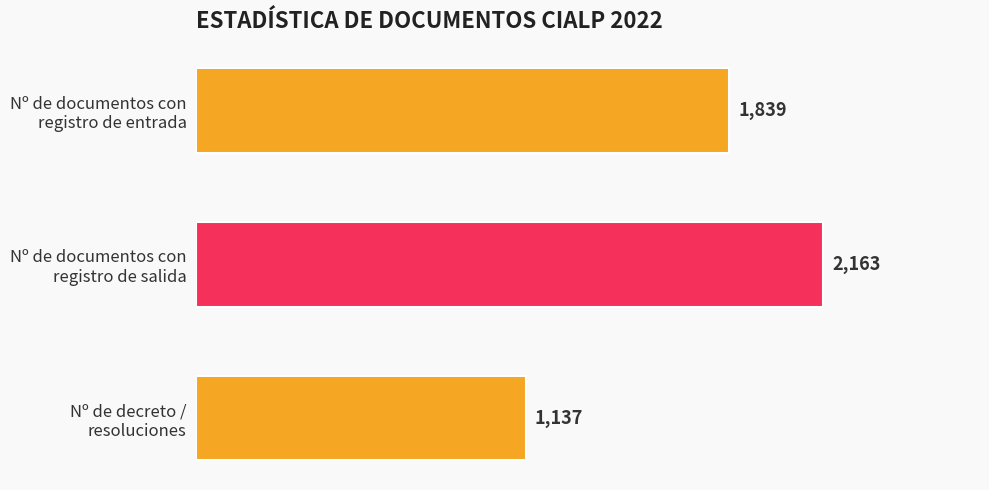

List the labels in order of value, smallest first.

Nº de decreto /
resoluciones, Nº de documentos con
registro de entrada, Nº de documentos con
registro de salida